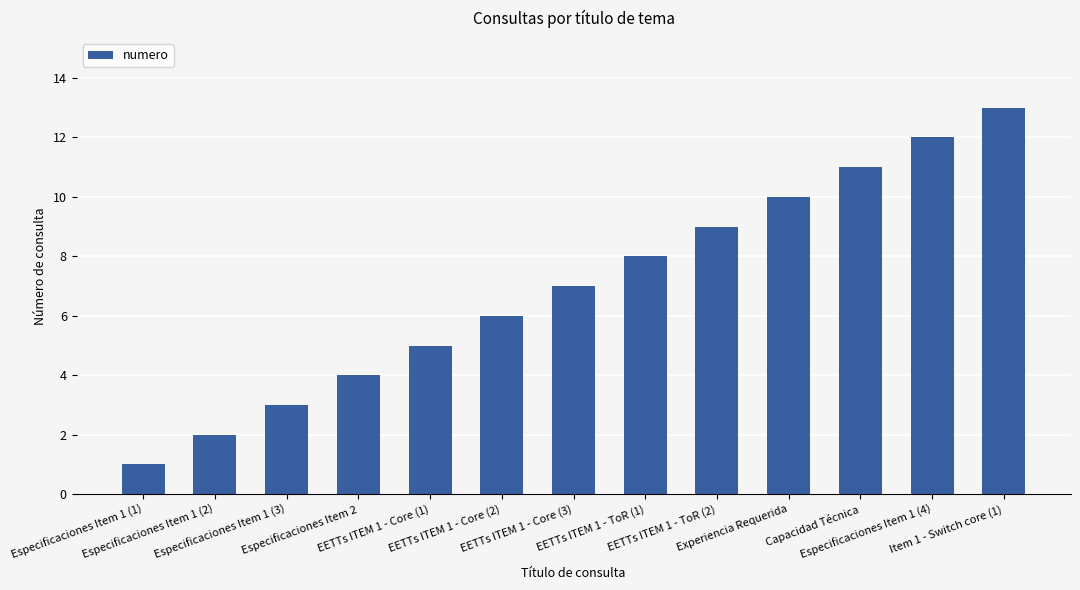

What is the greatest value displayed?

13